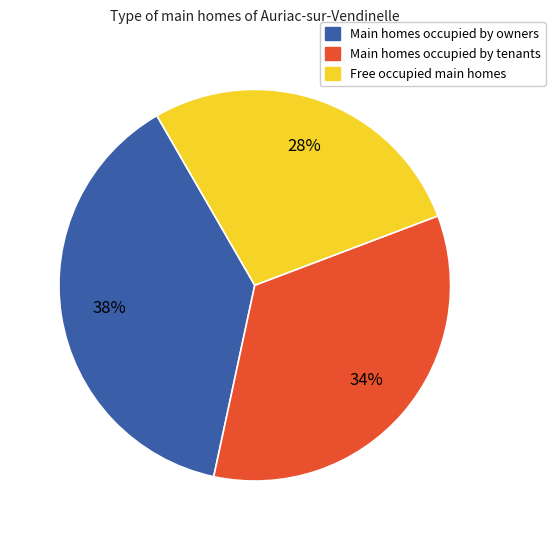

Rank the categories by value from highest to lowest.

Main homes occupied by owners, Main homes occupied by tenants, Free occupied main homes